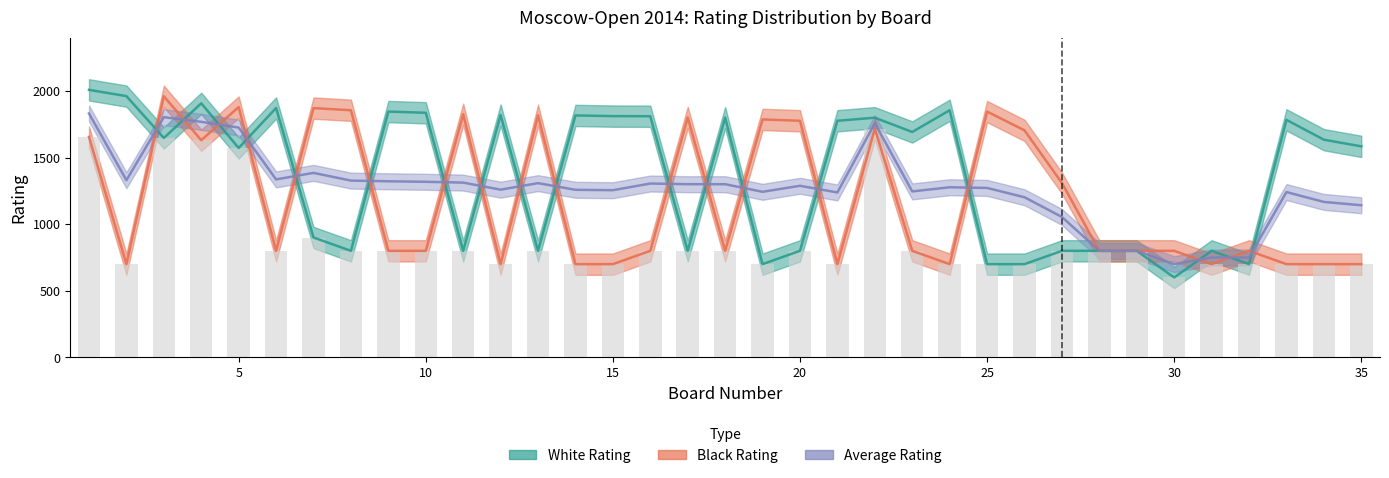

What is the sum of the Black Rating values at 1 and 27?

2964